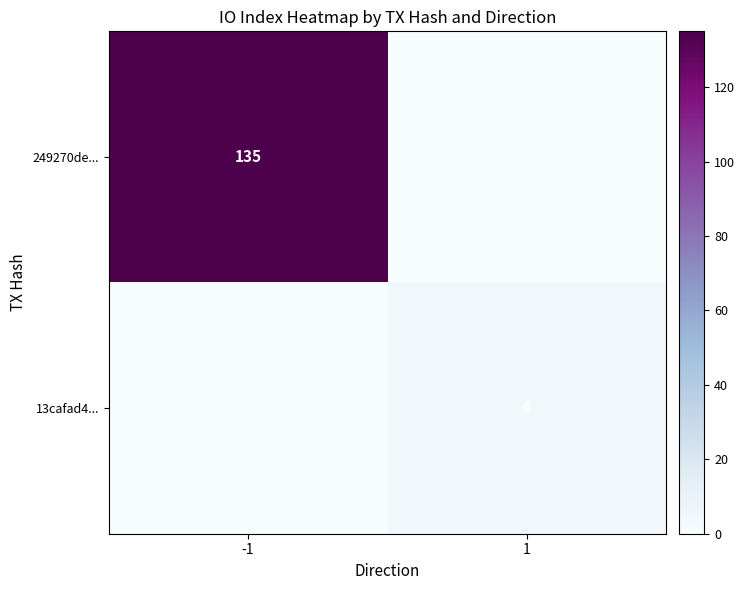

The 13cafad4... series shows 4 at 1. True or false?

True